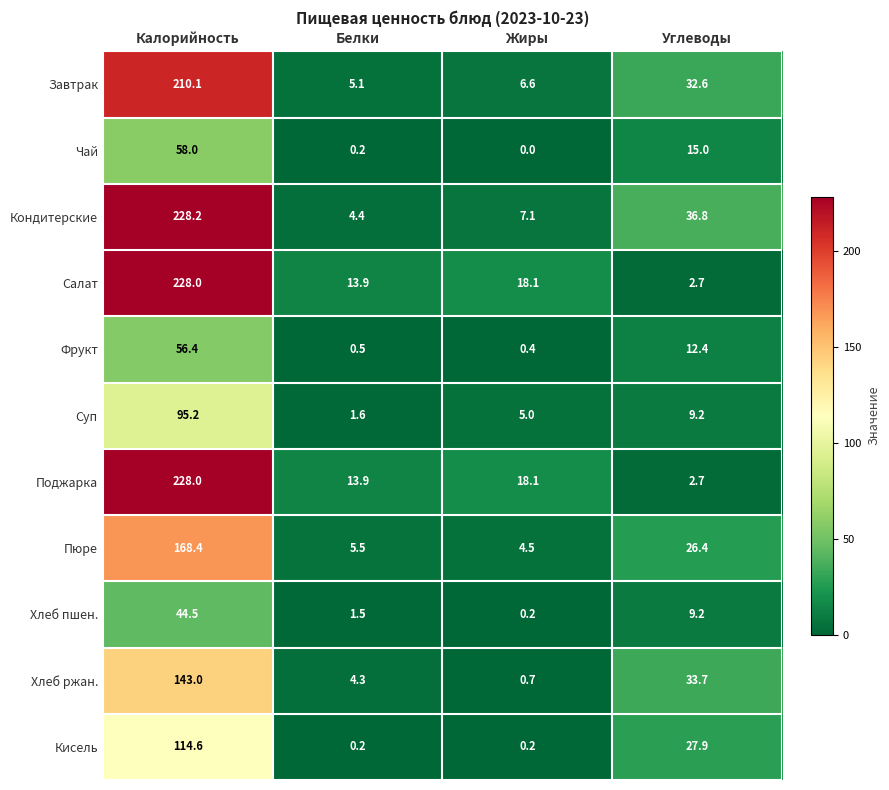

The Хлеб пшен. series shows 9.2 at Углеводы. True or false?

True